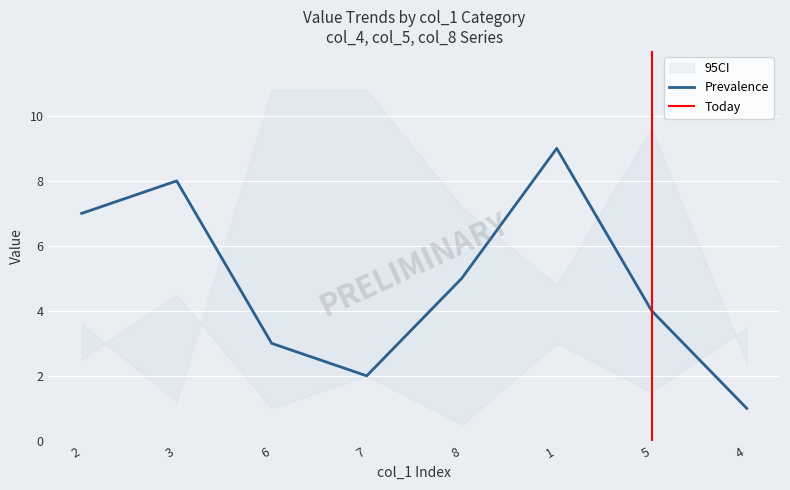

Is this an area chart (filled region under the line)?

No